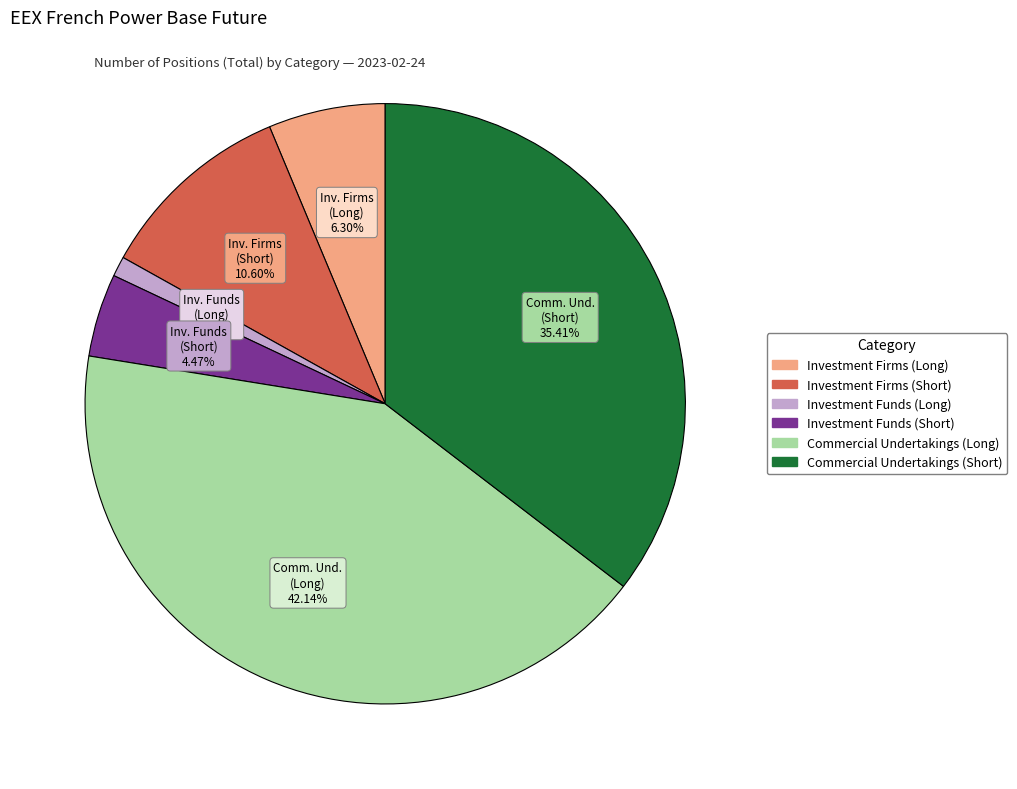

Is there any slice that represents more than half of the pie?

No